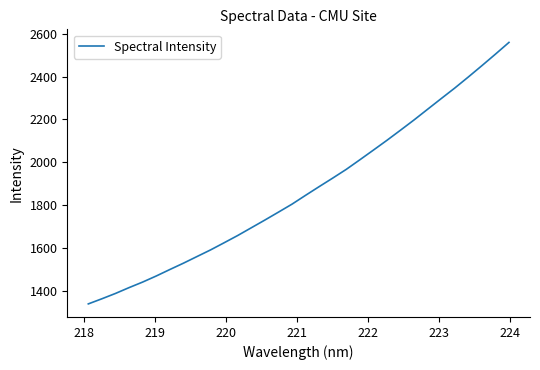

What is the difference between the maximum and minimum values?

1222.0